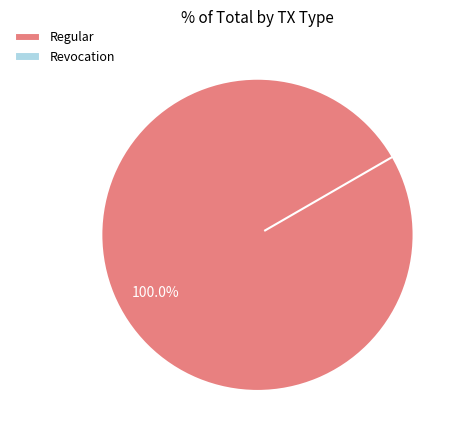

How many segments does this pie chart have?

2